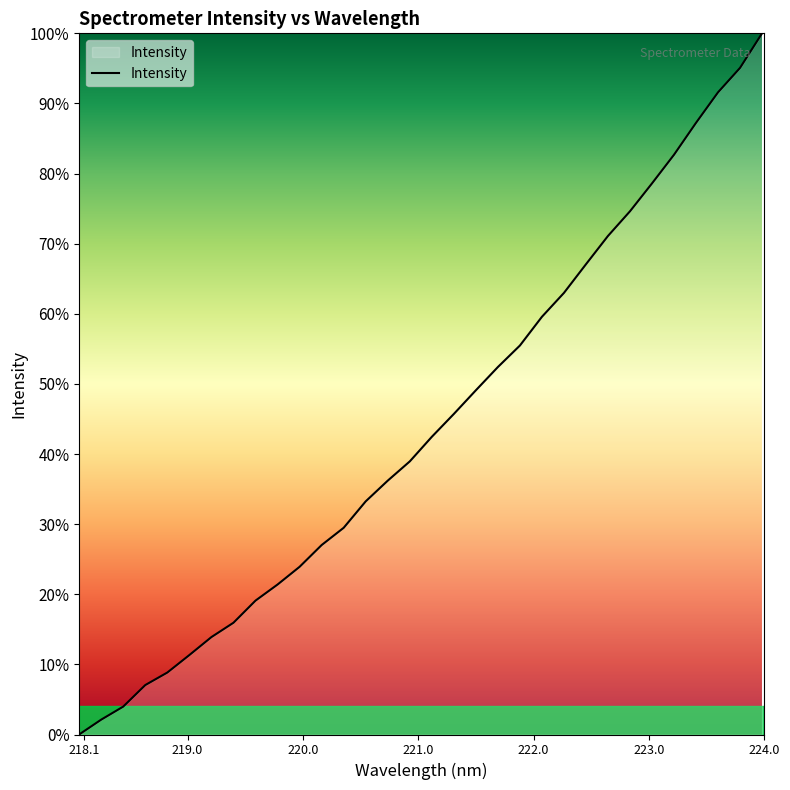

How many distinct data groups are displayed?

1